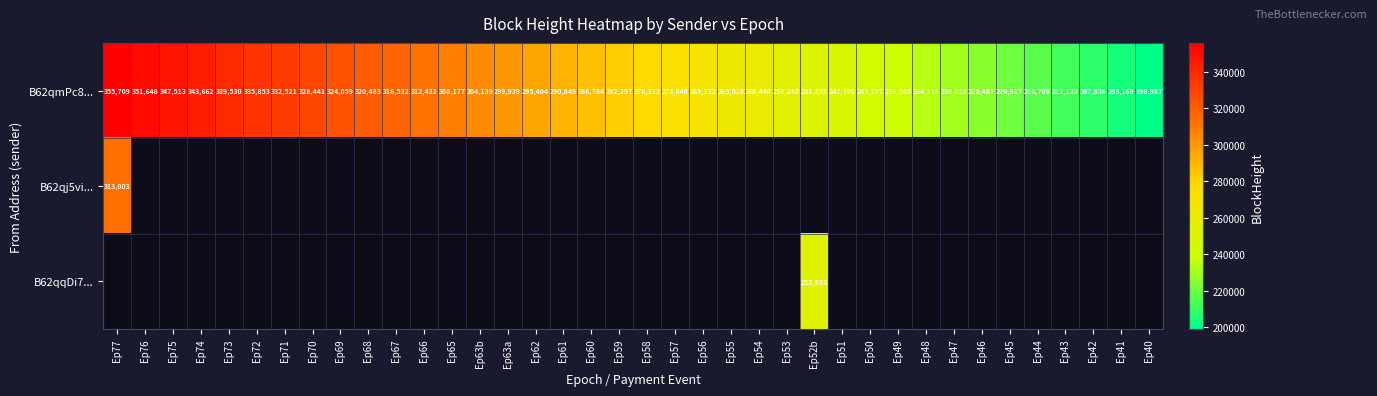

What is the approximate value of B62qmPc8... at Ep54, to the nearest 10?

260440